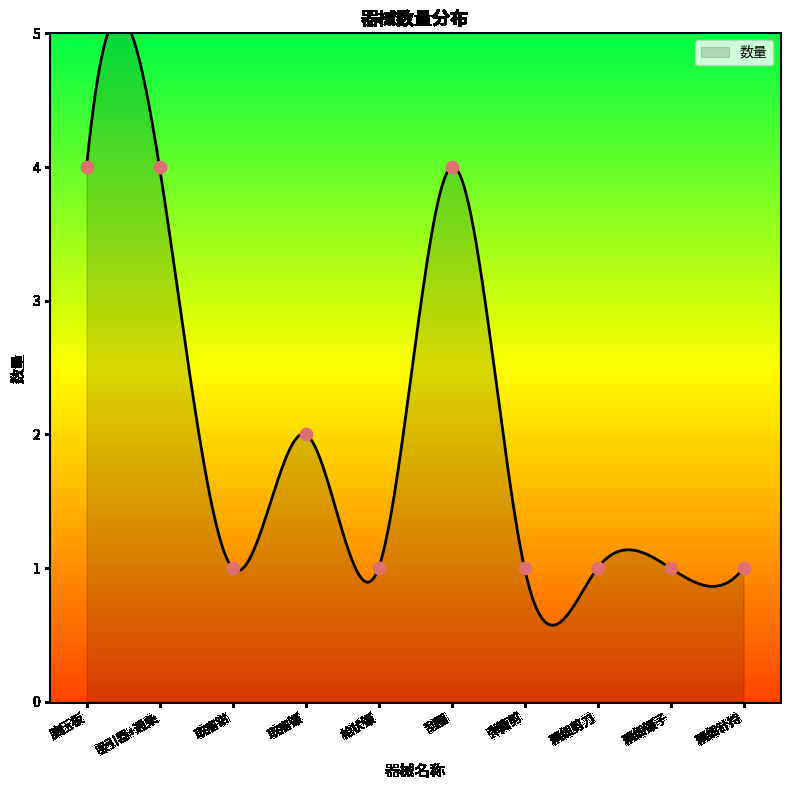

Between 精细镊子 and 精细针持, which is larger?

精细镊子